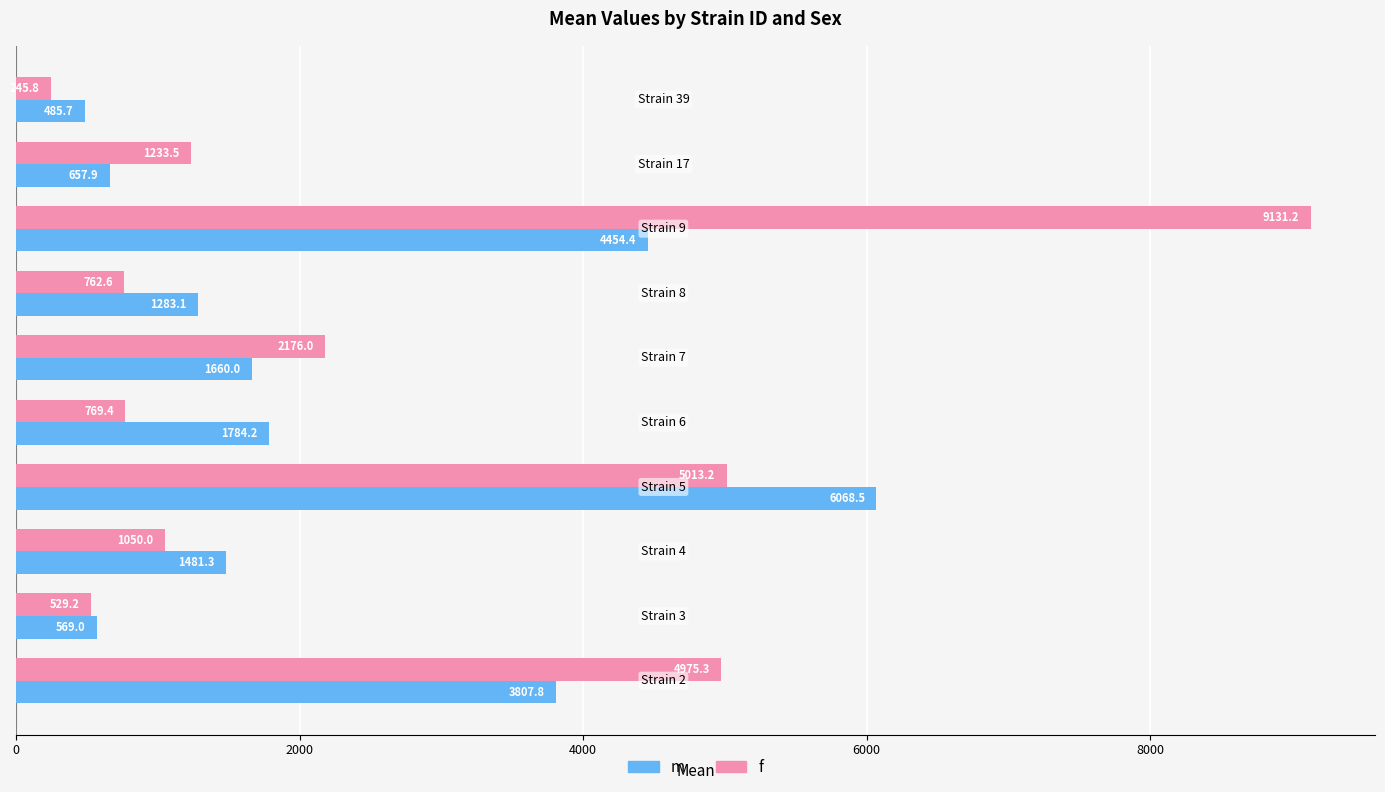

What is the lowest value of the f series?

245.8